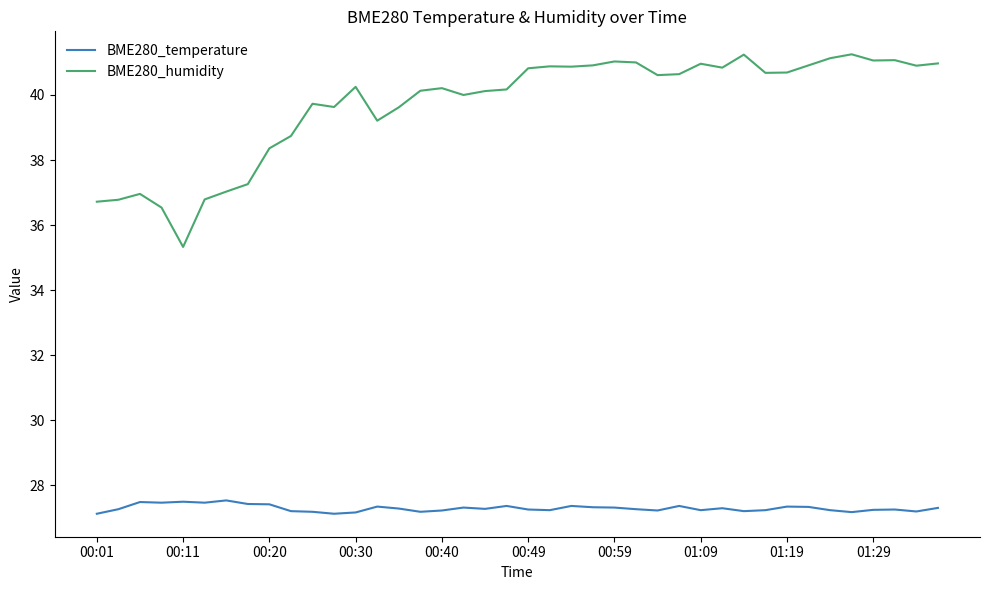

True or false: BME280_humidity and BME280_temperature cross at least once.

False